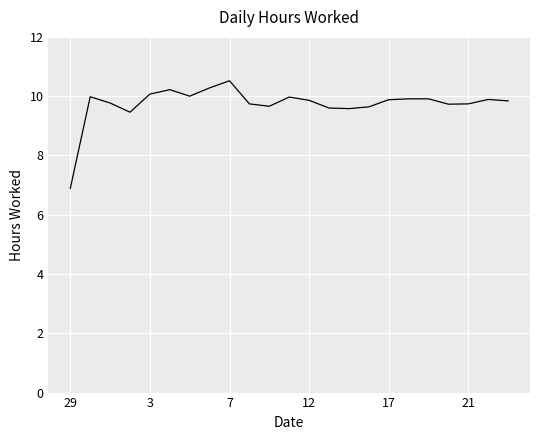

What is the smallest value displayed?

6.9